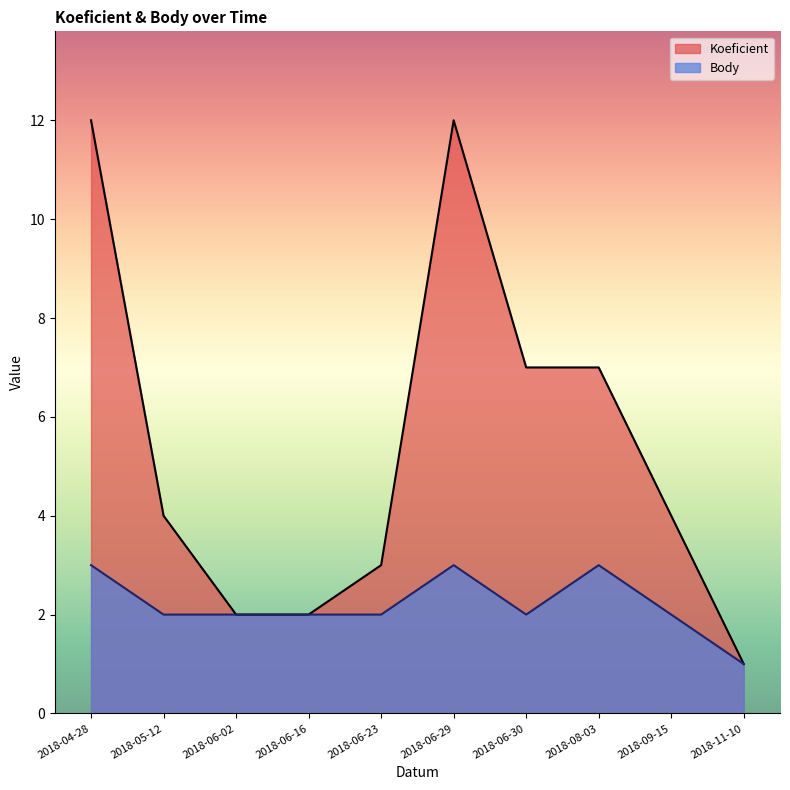

True or false: Body has a value of 3 at 2018-06-29.

True